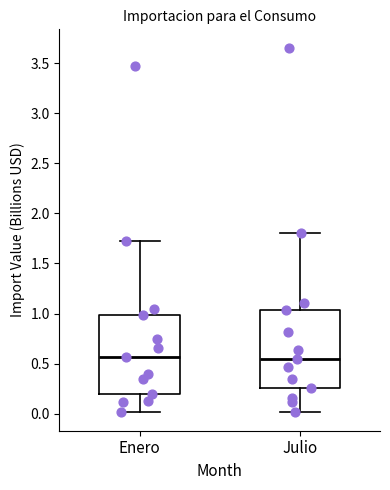

Where is the upper edge of the box for Julio on the y-axis? The values are not printed on the chart, so give them approximately, as read against the axis.

1.05